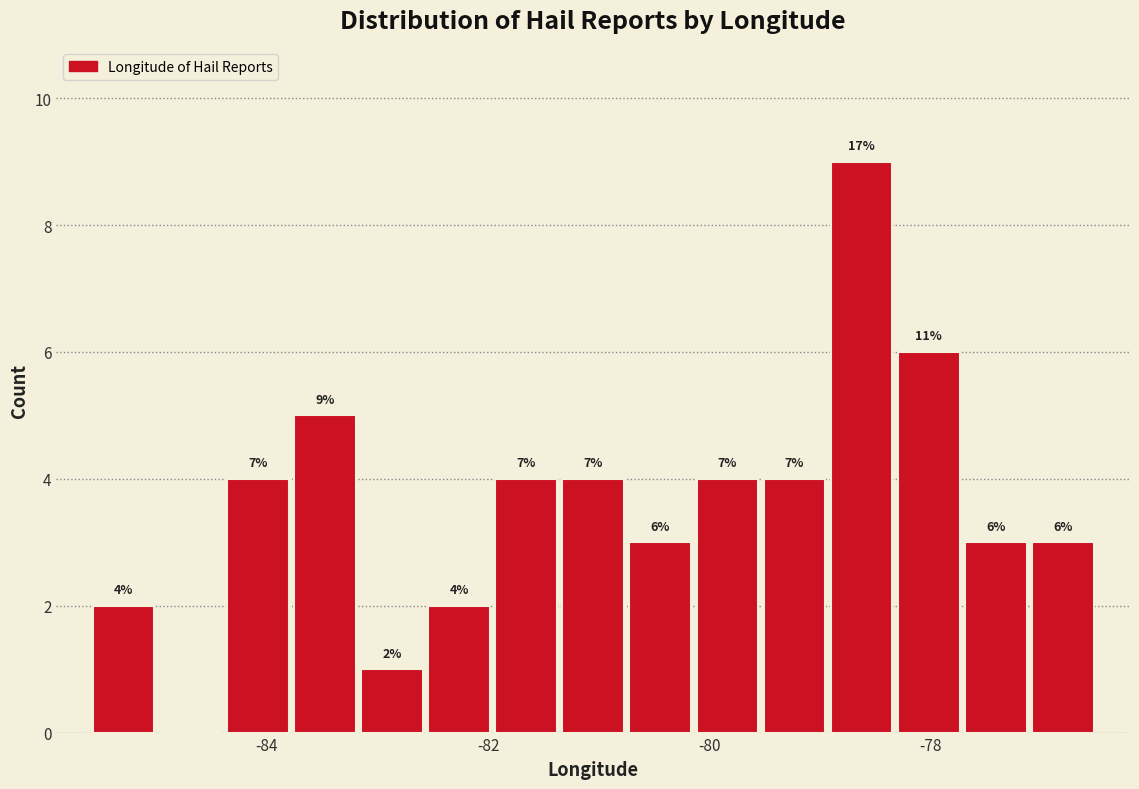

Read against the x-axis, roughly where is the centre of the tallest bar?

-78.6